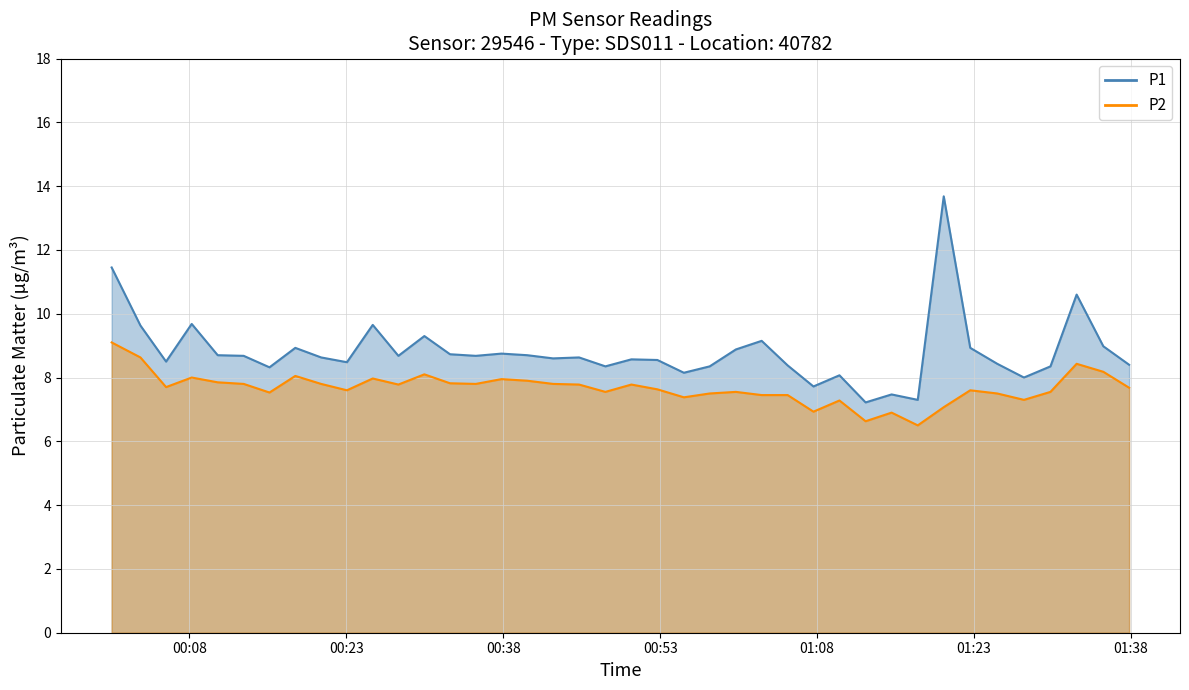

What value does the P1 series have at 2022-08-30T01:32:48?

10.6